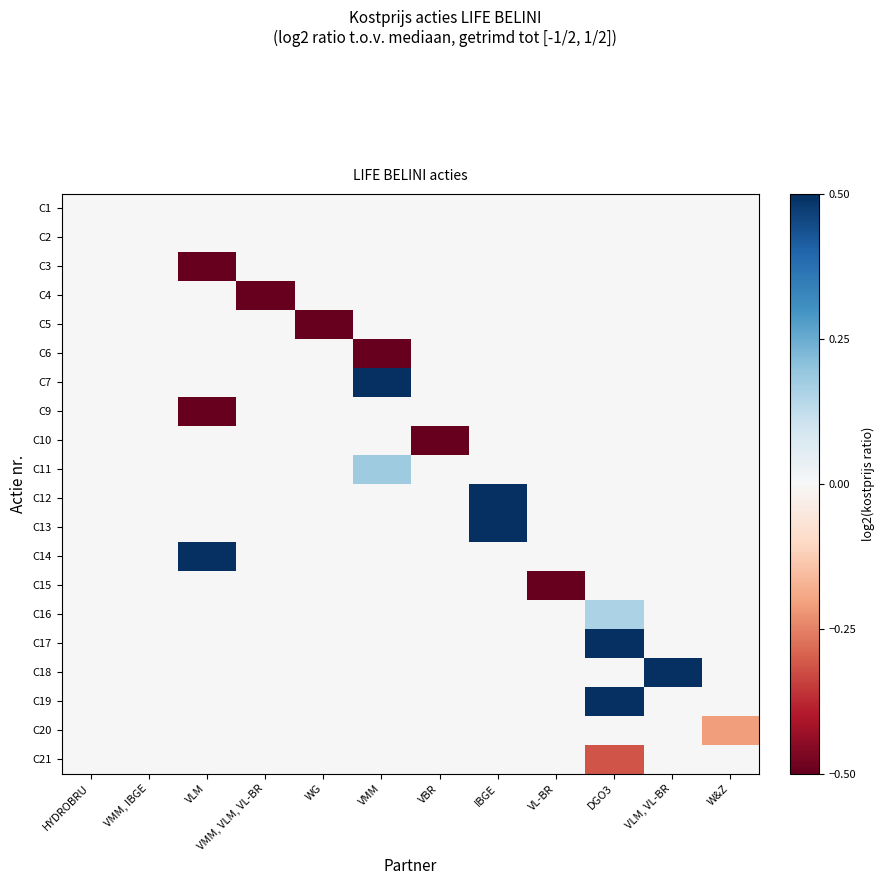

Between VLM and VMM, IBGE, which is larger?

VLM